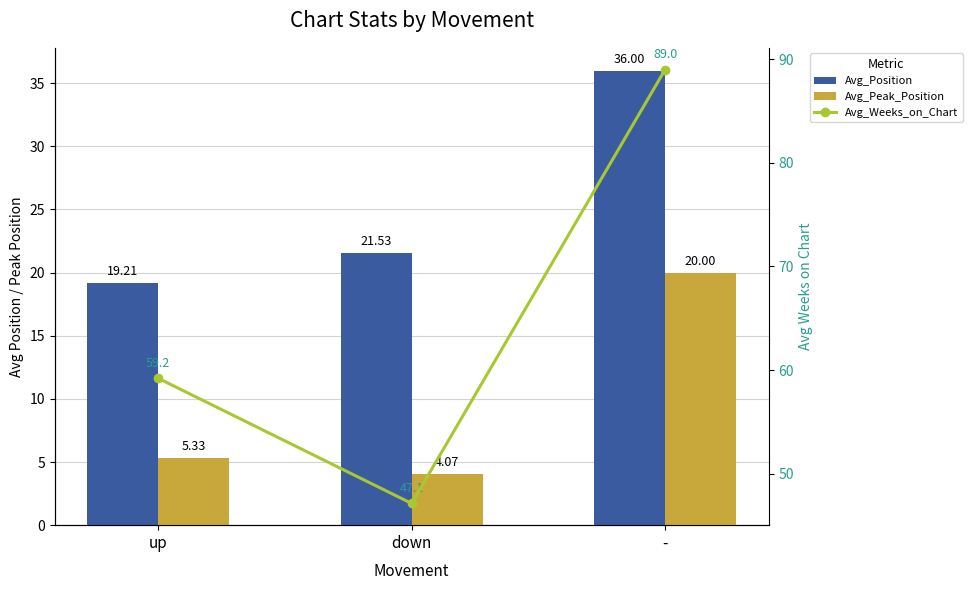

Rank the series by their maximum value, from highest to lowest.

Avg_Weeks_on_Chart, Avg_Position, Avg_Peak_Position